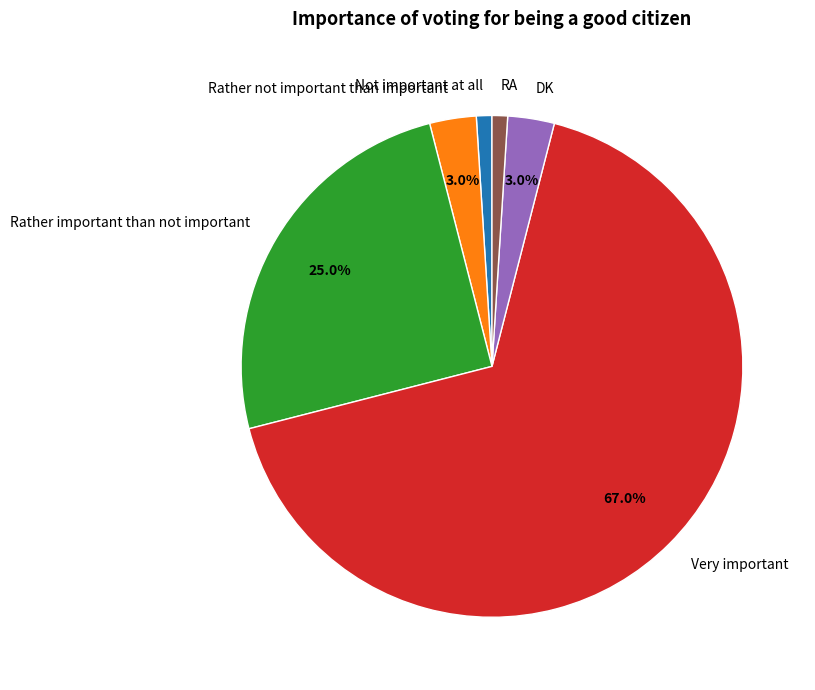

Is it true that Rather important than not important is 25% of the pie?

True